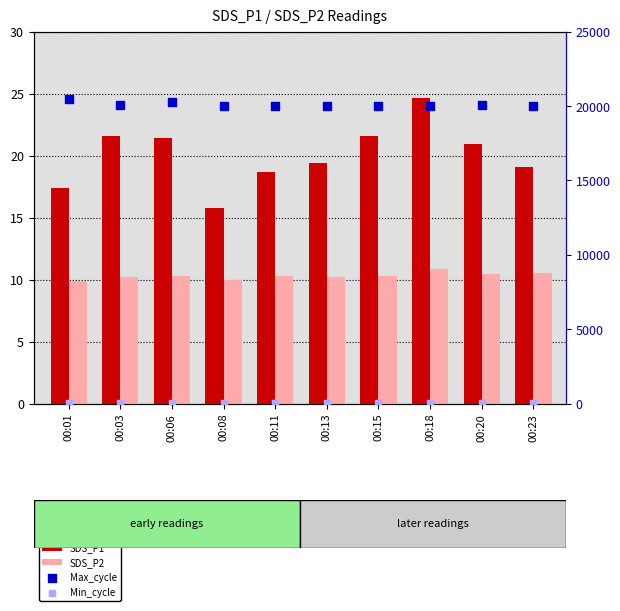

What are all the series names shown in the legend?

SDS_P1, SDS_P2, Max_cycle, Min_cycle